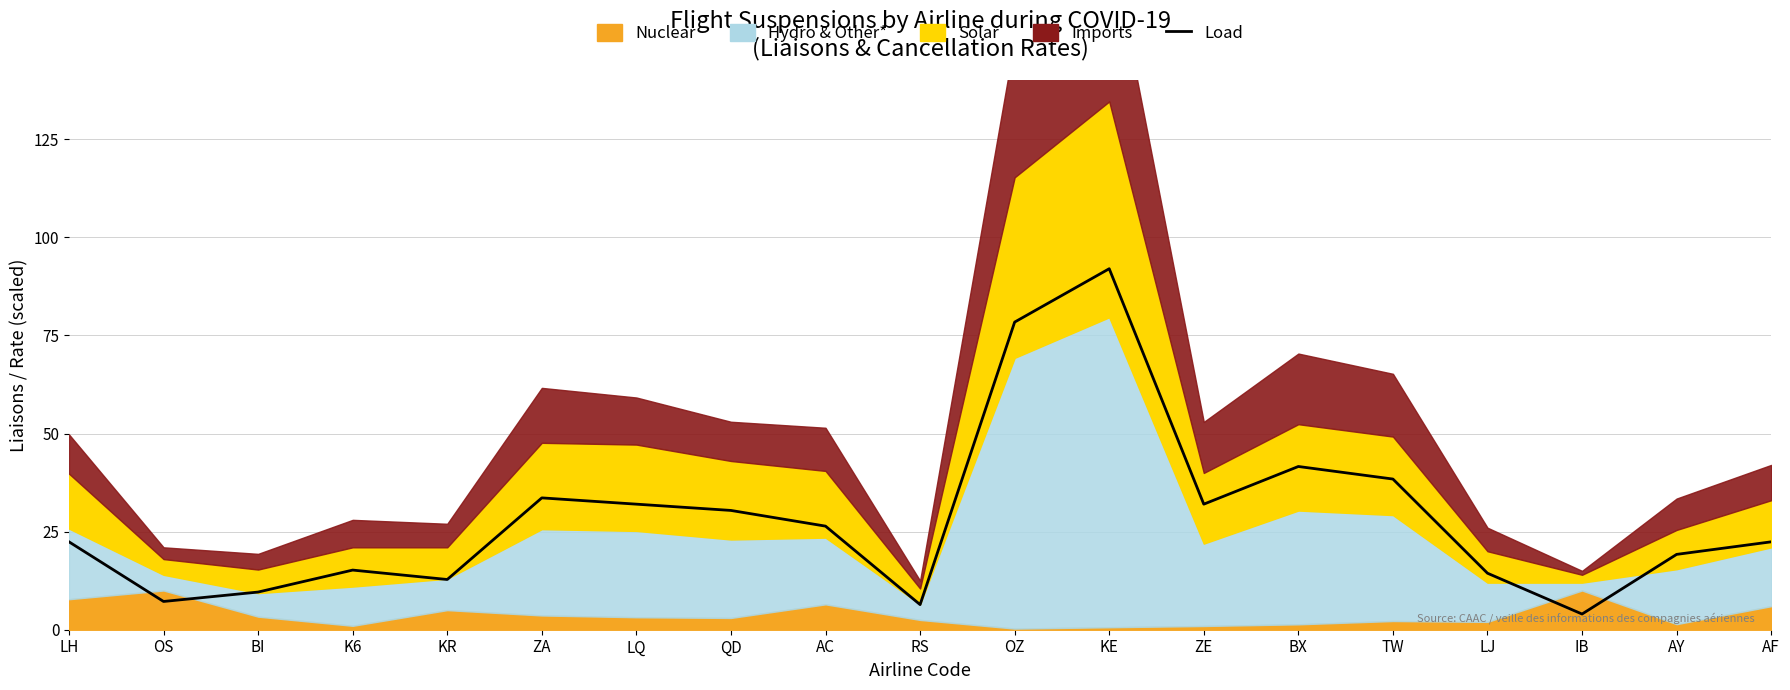

What is the sum of all values?

538.4